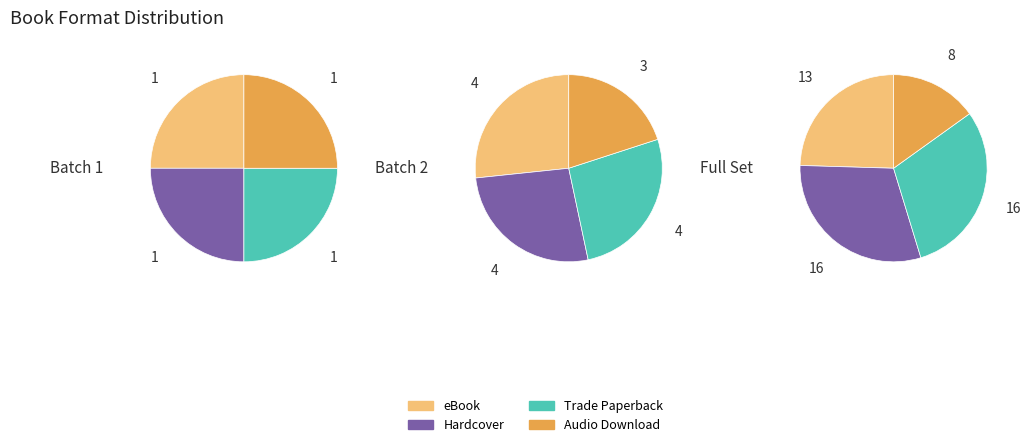

To the nearest percent, what portion does eBook represent?

25%